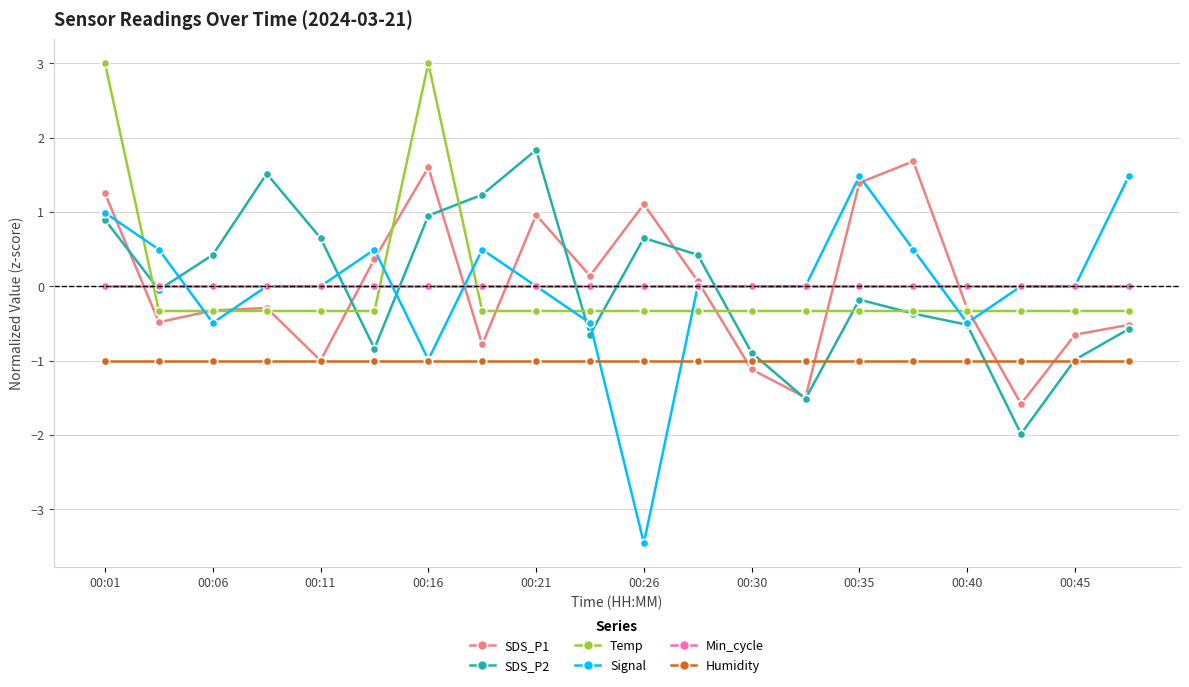

What is the smallest value displayed?

-3.5